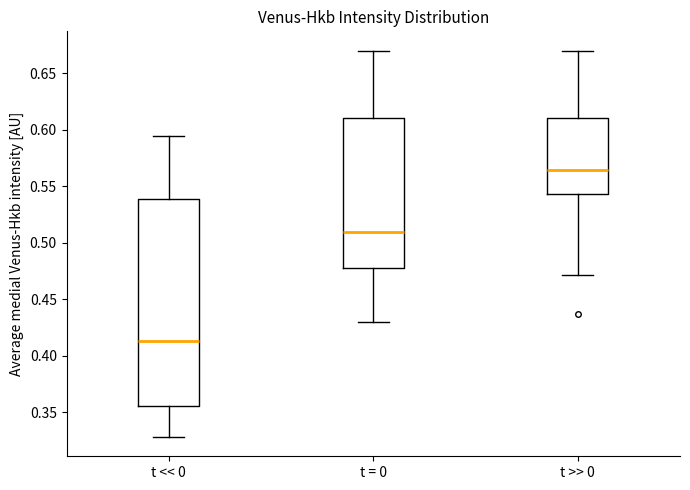

Comparing the boxes themselves (not the whiskers), which one is the tallest?

t << 0